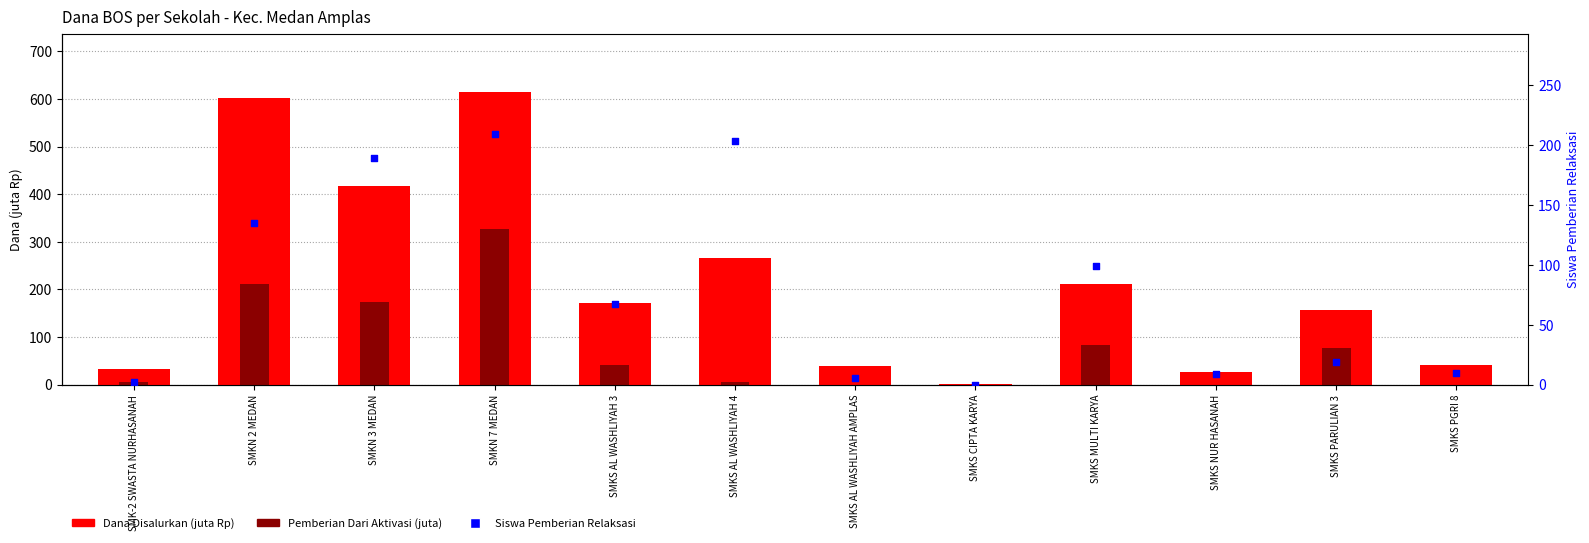

Is the value of Pemberian Dari Aktivasi (juta) at SMKS MULTI KARYA greater than the value of Dana Disalurkan (juta Rp) at SMKN 3 MEDAN?

No